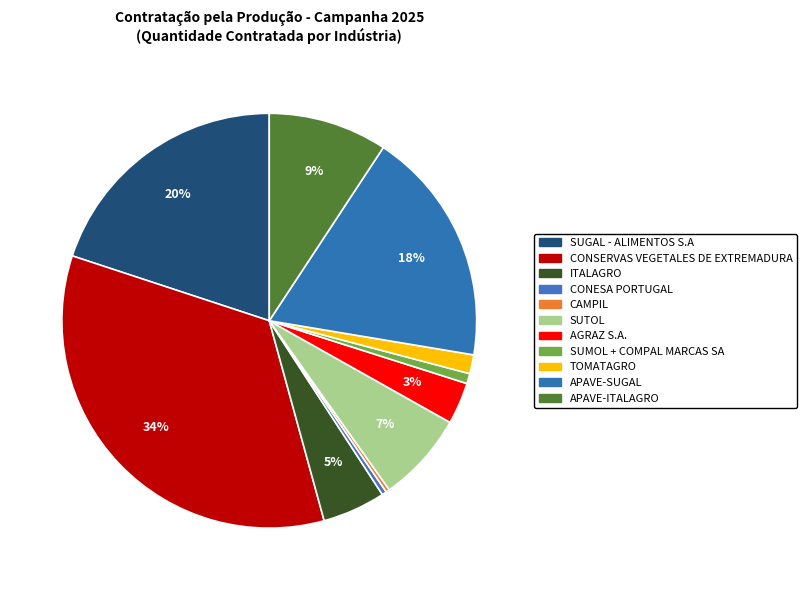

Count the number of slices in the pie.

11